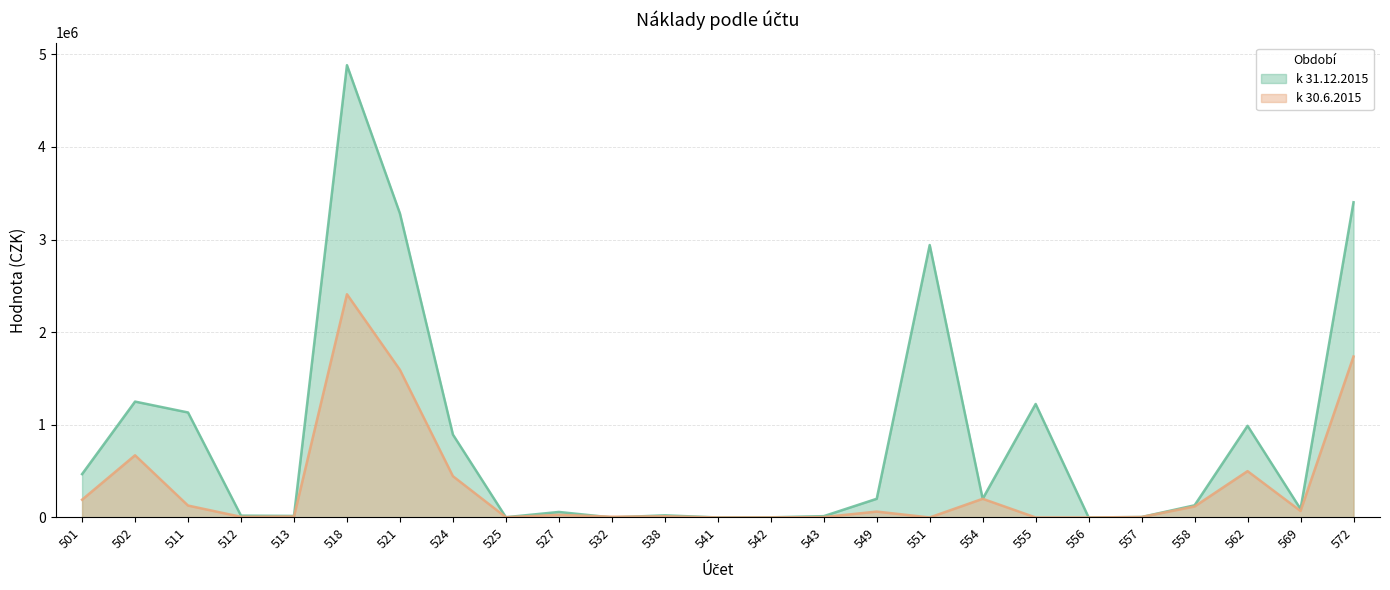

At which category does the chart reach its minimum across all series?

532